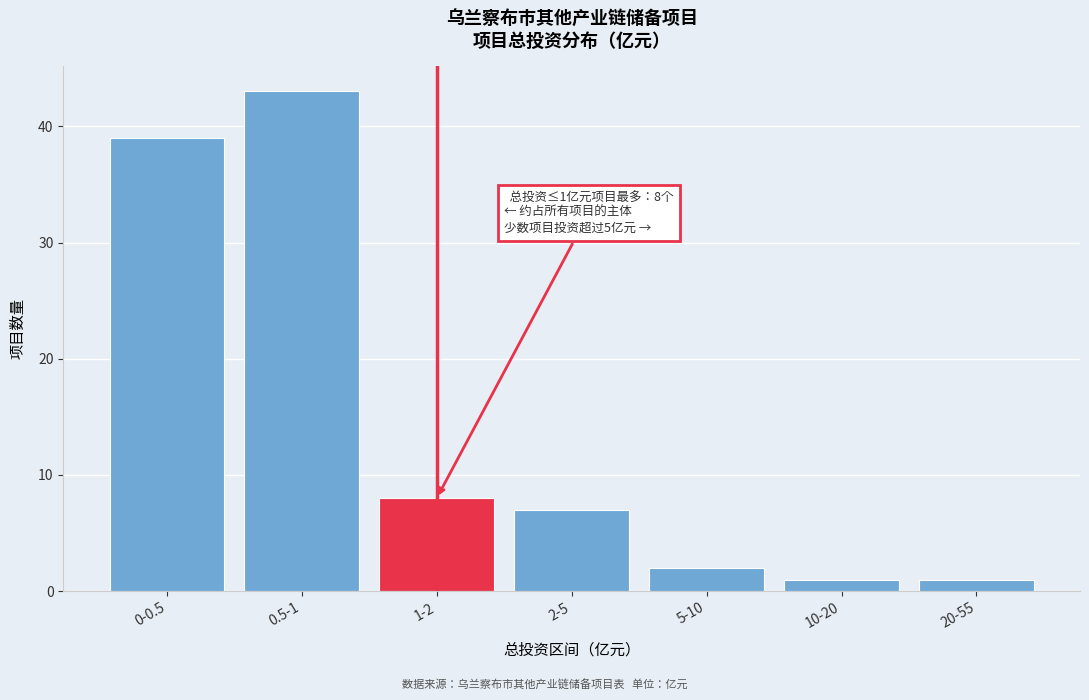

Reading left to right, what are all the values shown in this chart?

0-0.5=39	0.5-1=43	1-2=8	2-5=7	5-10=2	10-20=1	20-55=1